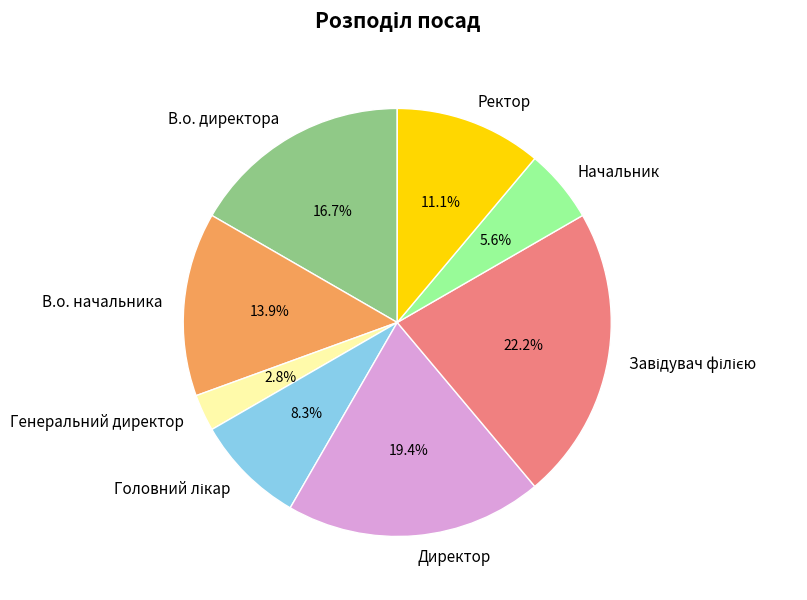

Which slice is the smallest?

Генеральний директор